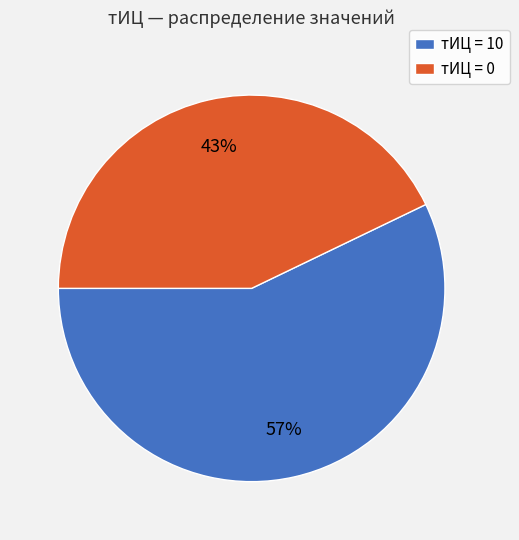

To the nearest percent, what percentage of the pie is тИЦ = 0?

43%